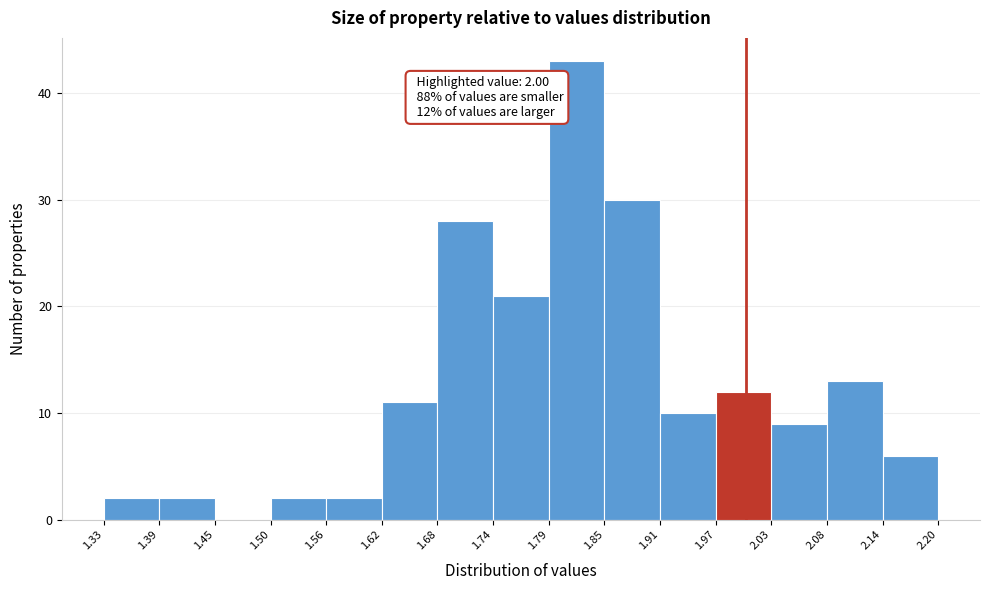

Which range on the x-axis has the tallest bar?

1.79 to 1.85